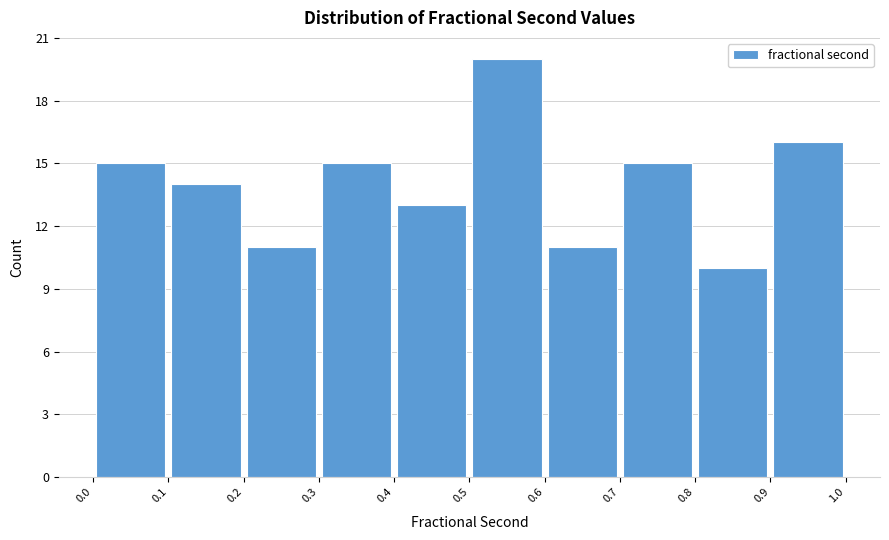

Reading left to right, transcribe this chart: for each bar, give the range it covers on the x-axis and its height. The values are not printed on the chart, so give them approximately, as read against the axis.

0.0 to 0.1: 15
0.1 to 0.2: 14
0.2 to 0.3: 11
0.3 to 0.4: 15
0.4 to 0.5: 13
0.5 to 0.6: 20
0.6 to 0.7: 11
0.7 to 0.8: 15
0.8 to 0.9: 10
0.9 to 1.0: 16